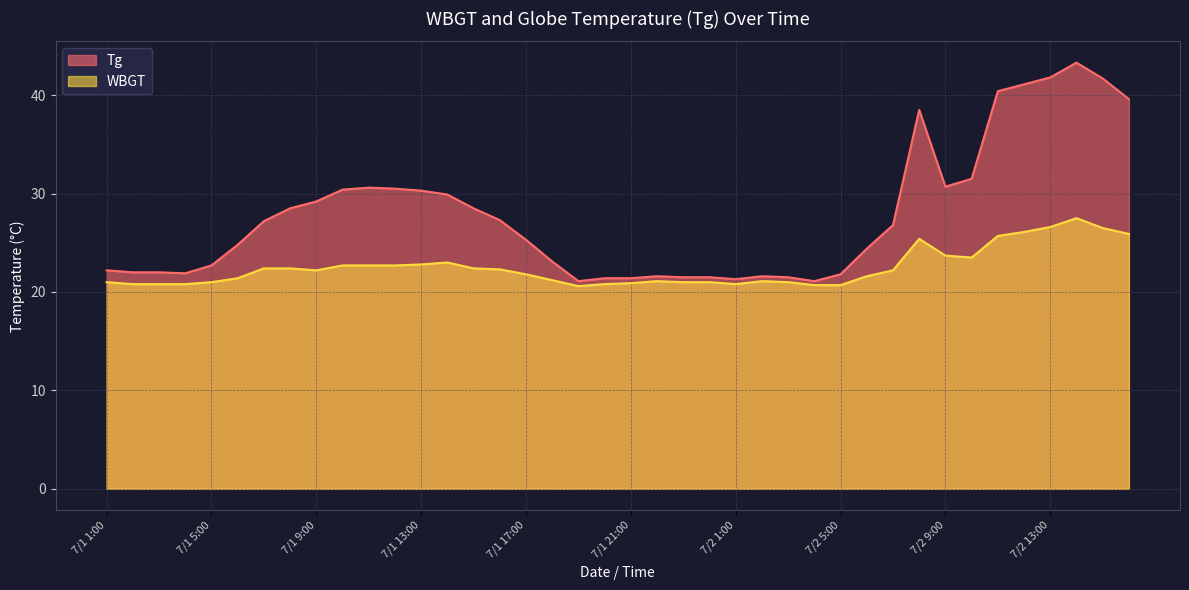

What is the highest value of the WBGT series?

27.5